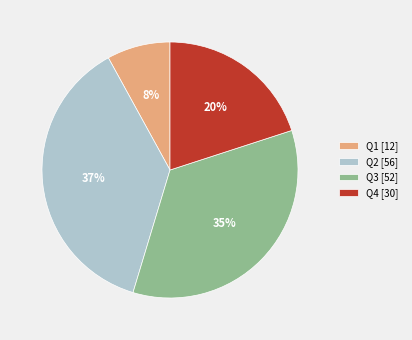

Is there any slice that represents more than half of the pie?

No